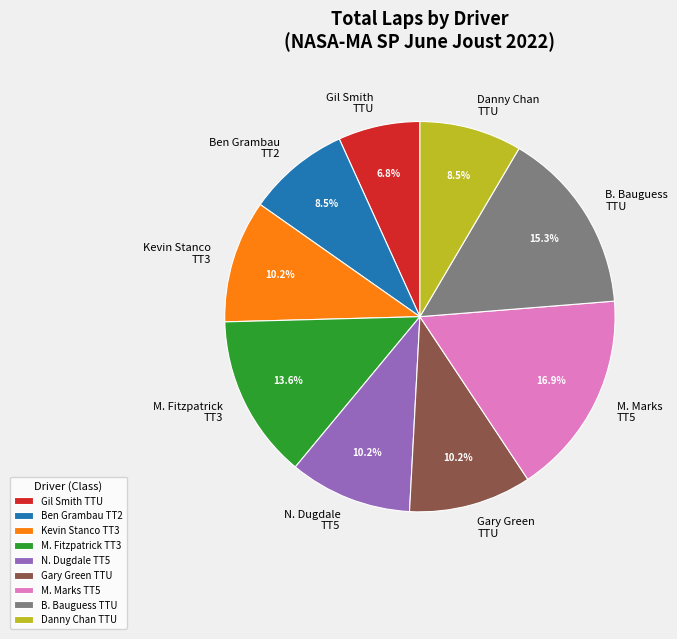

What percentage is NOT represented by Gary Green TTU?

89.8%